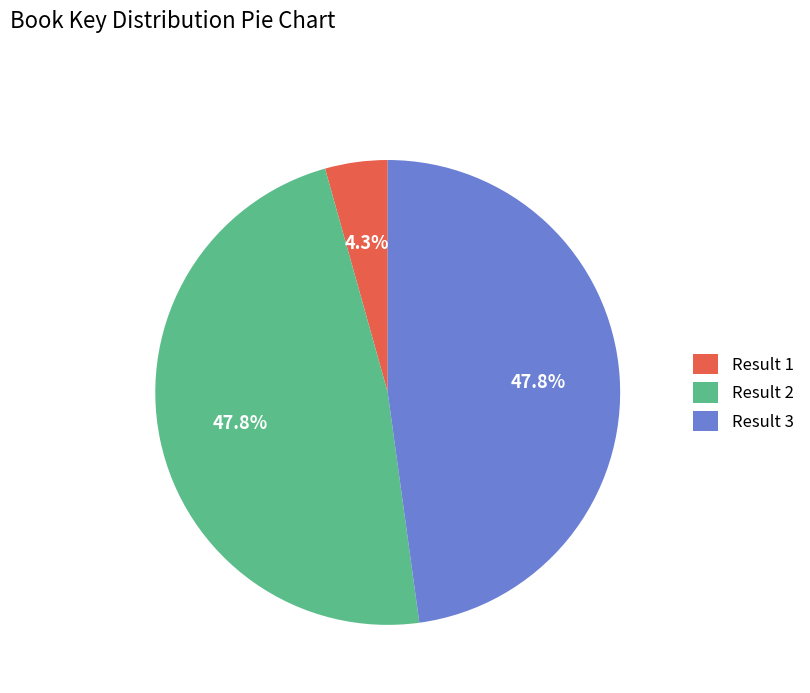

How many slices are in this pie chart?

3